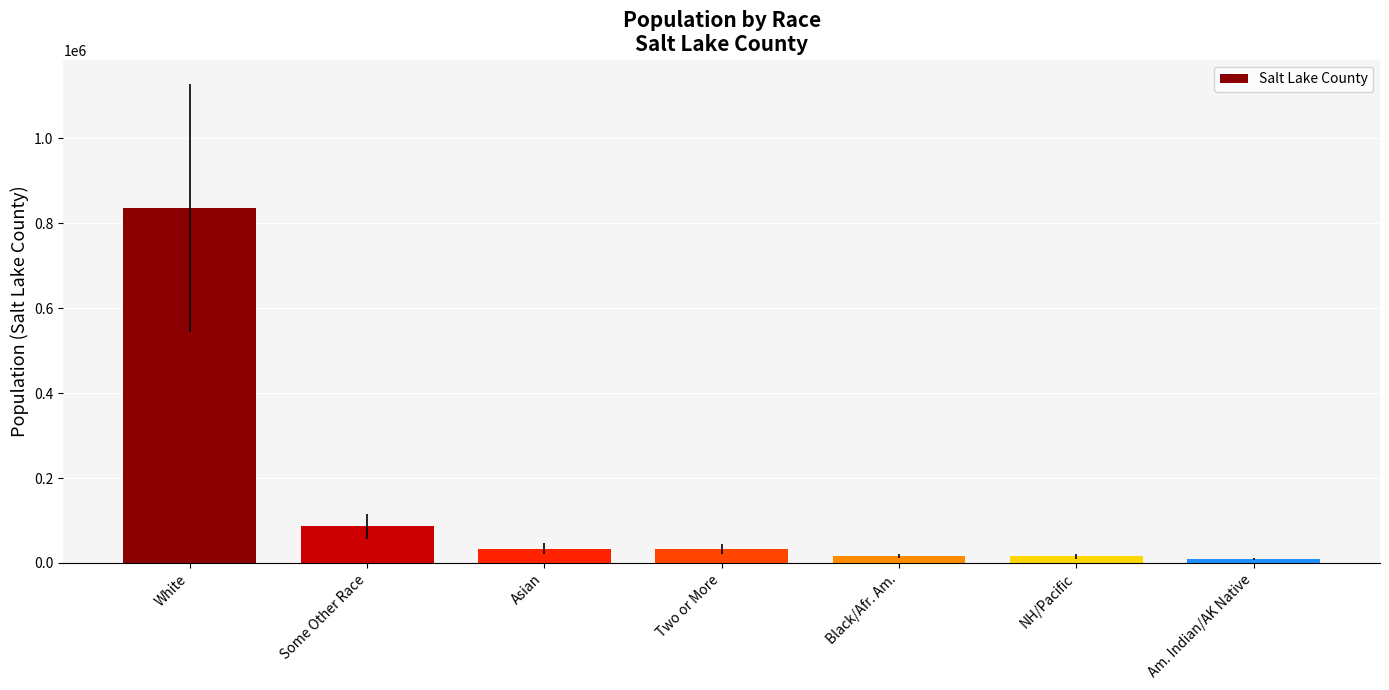

What value does the data have at Asian, to the nearest 100?

34000